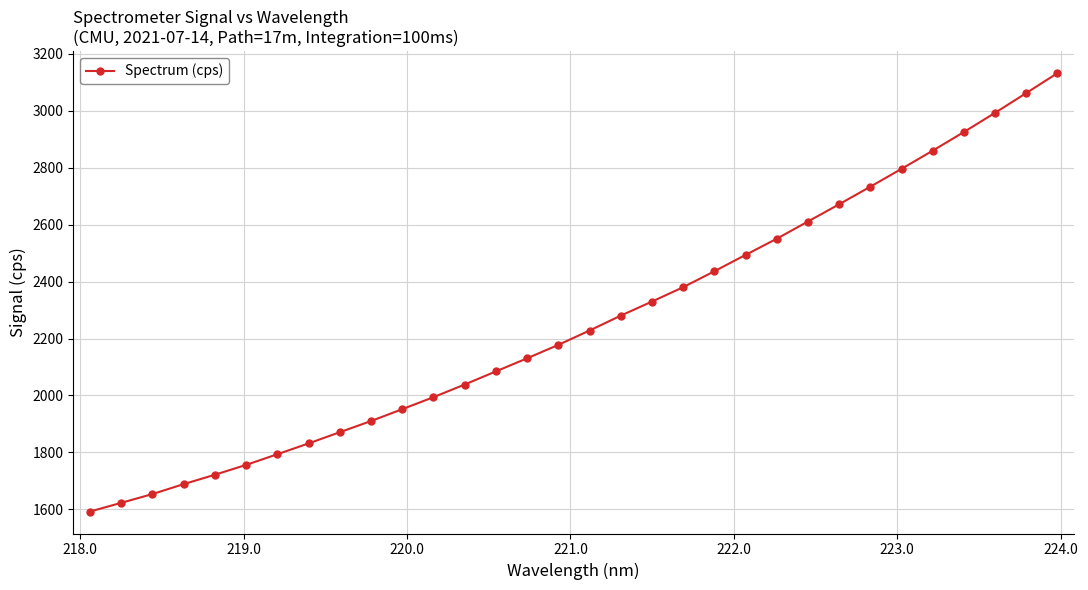

True or false: there are more than 2 points higher than both neighbors.

False